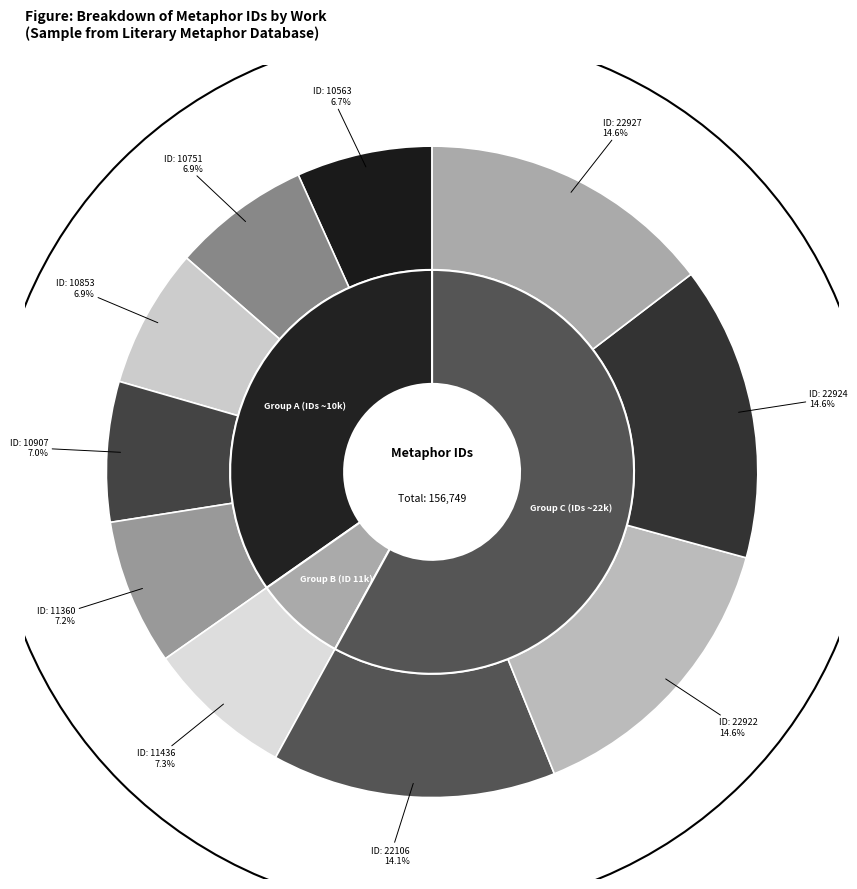

Combined, do 22922 and 10853 account for over 50%?

No